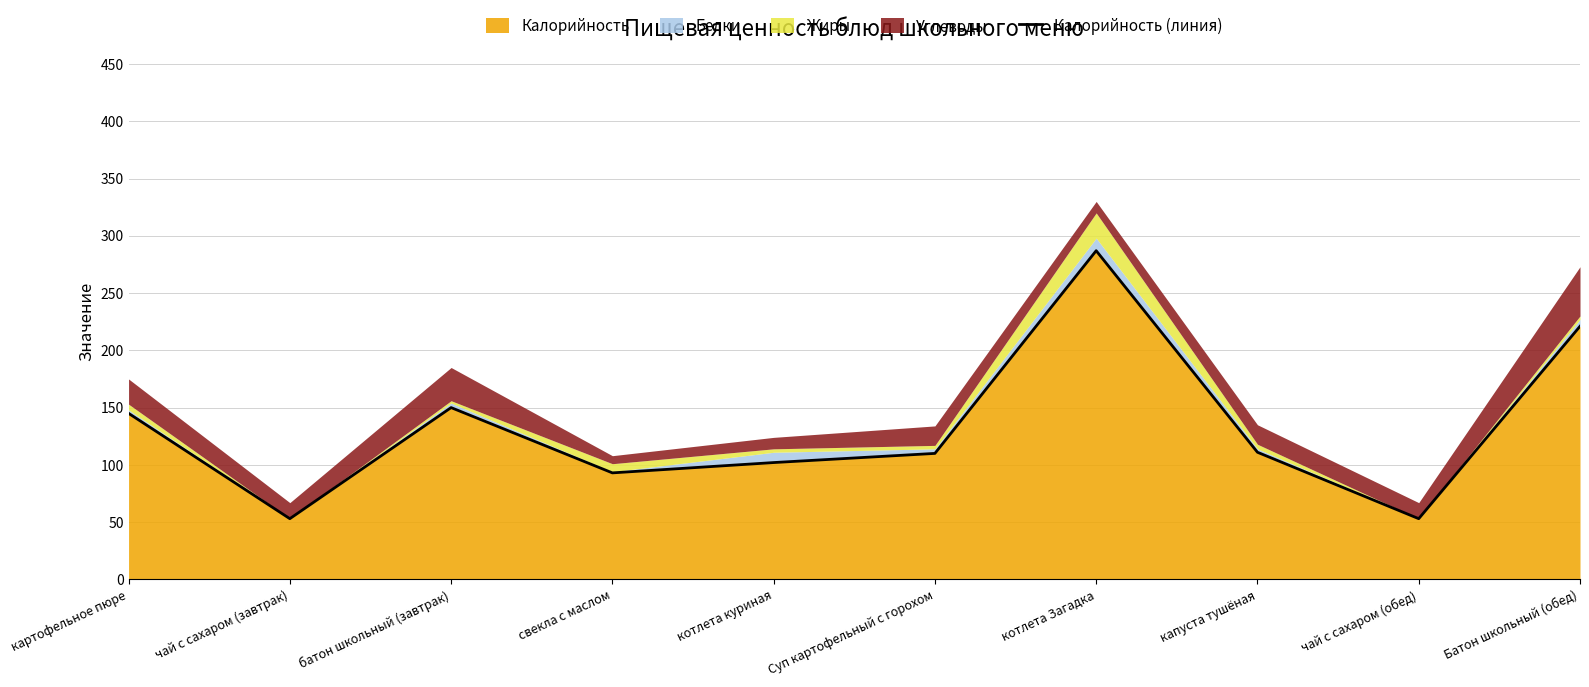

How many lines are shown in the chart?

1